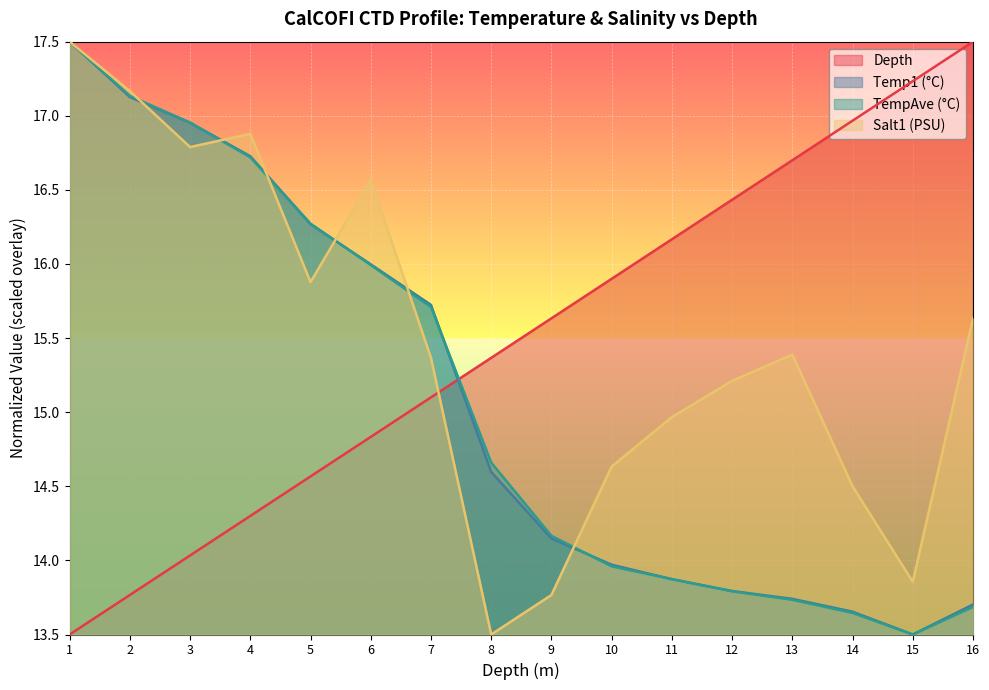

What is the greatest value displayed?

17.5